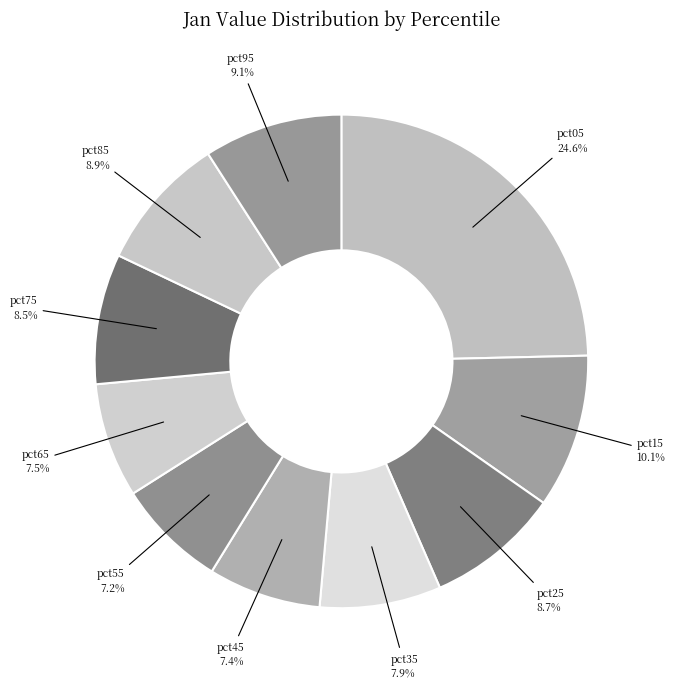

What percentage is NOT represented by pct85?

91.1%